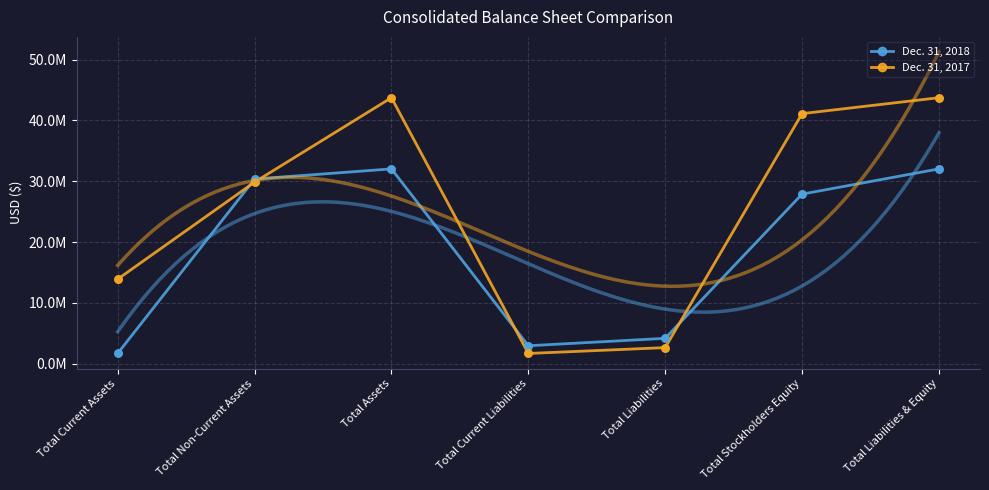

Which series has the largest total across all categories?

Dec. 31, 2017